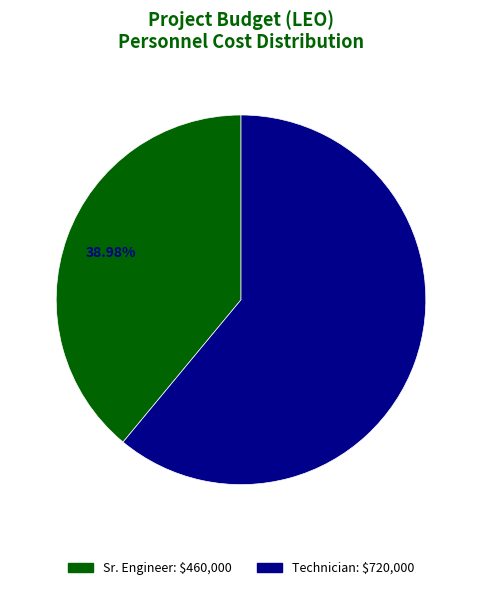

Rank the categories by value from lowest to highest.

Sr. Engineer, Technician